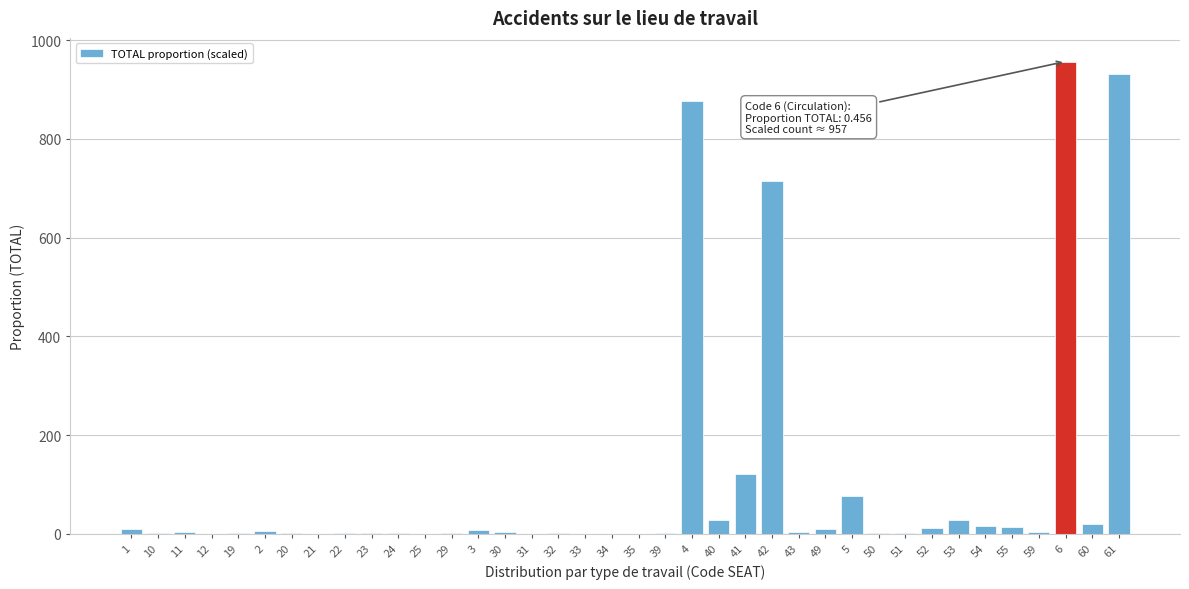

At which label is the value closest to 478?

42